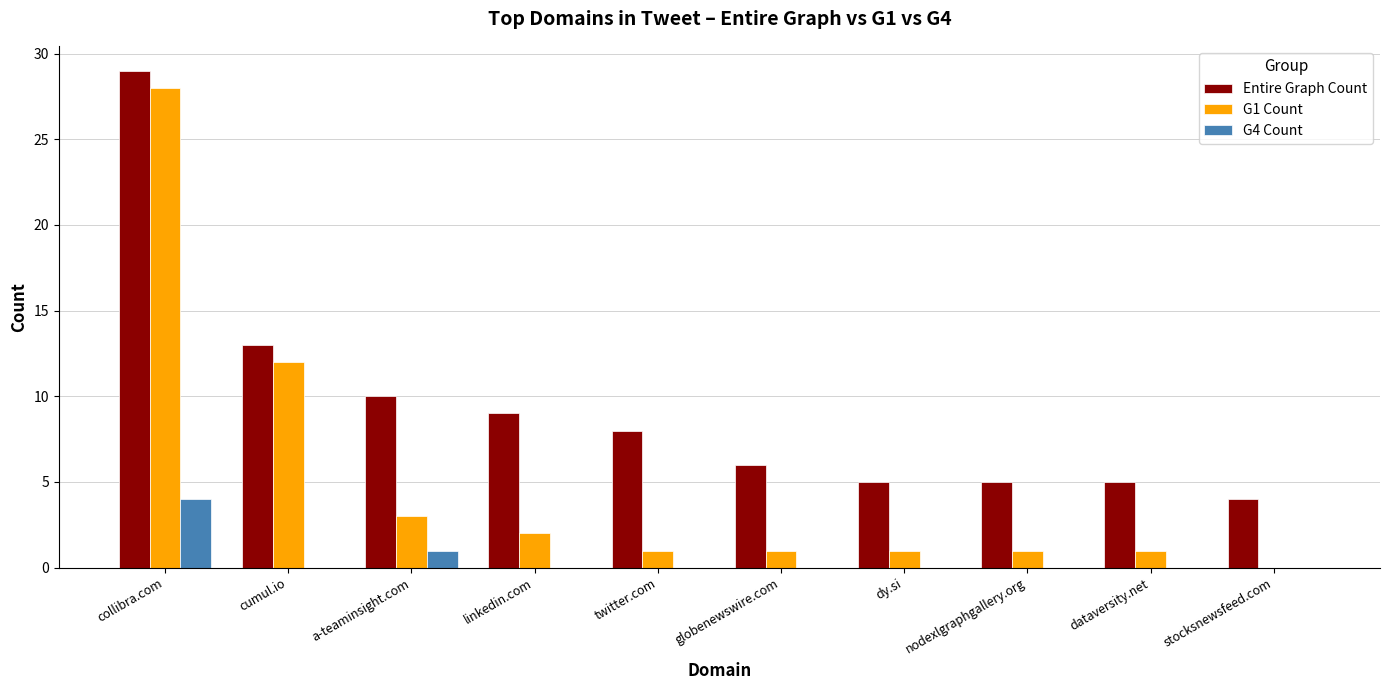

What is the sum of all Entire Graph Count values?

94